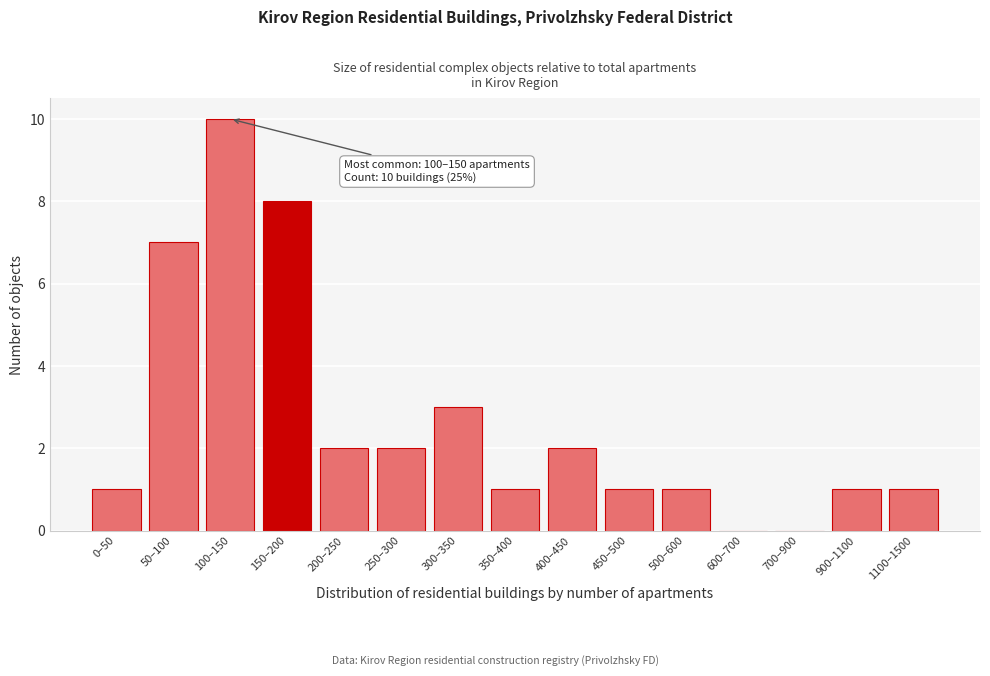

Reading right to left, list all the values displayed in this chart.

1100–1500=1	900–1100=1	700–900=0	600–700=0	500–600=1	450–500=1	400–450=2	350–400=1	300–350=3	250–300=2	200–250=2	150–200=8	100–150=10	50–100=7	0–50=1